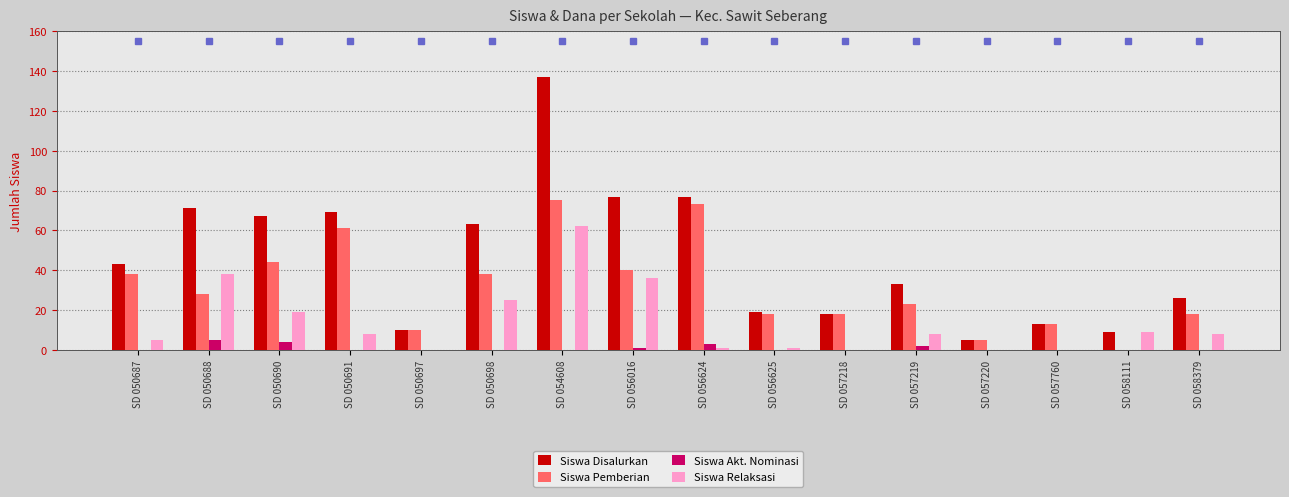

What is the greatest value displayed?

137